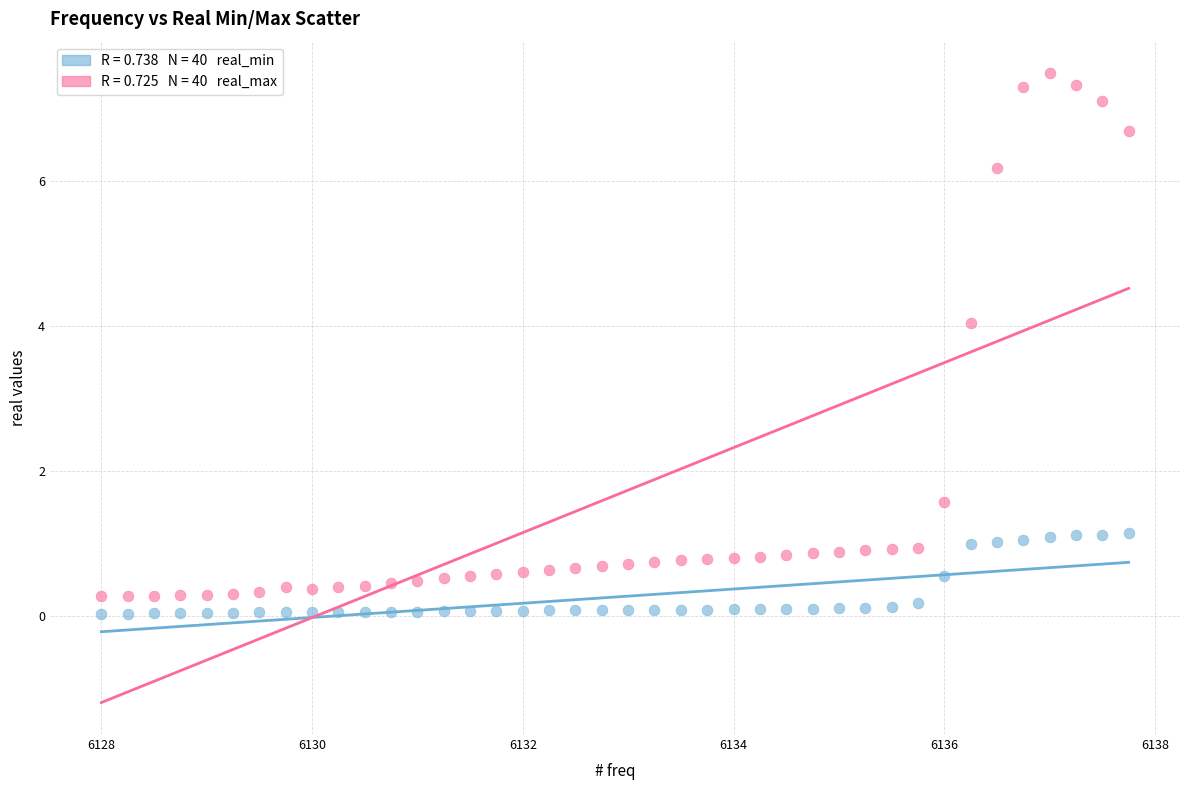

Across all series, what Y value is closest to 3?

4.0